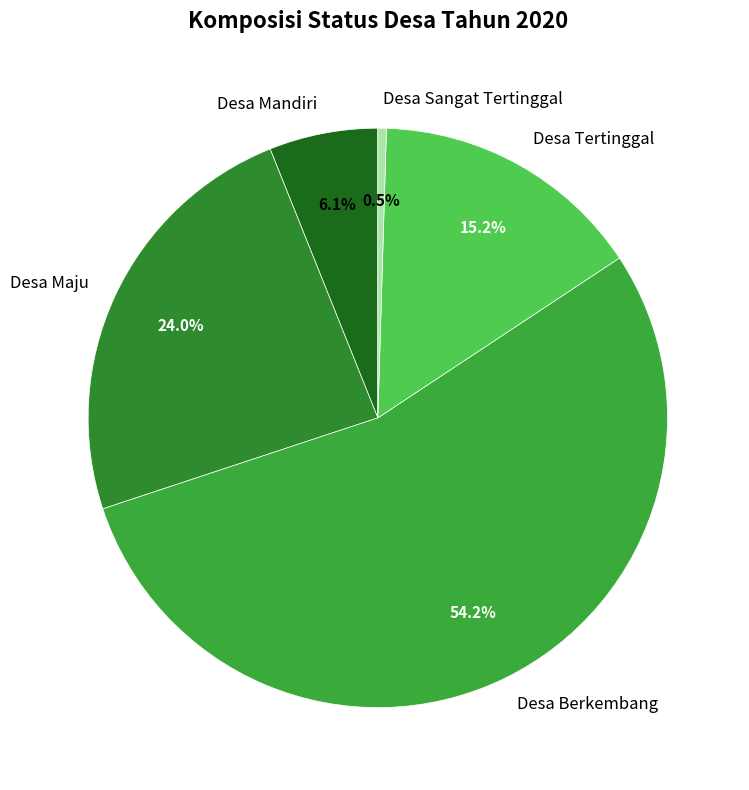

True or false: Desa Tertinggal accounts for 15% of the total.

True